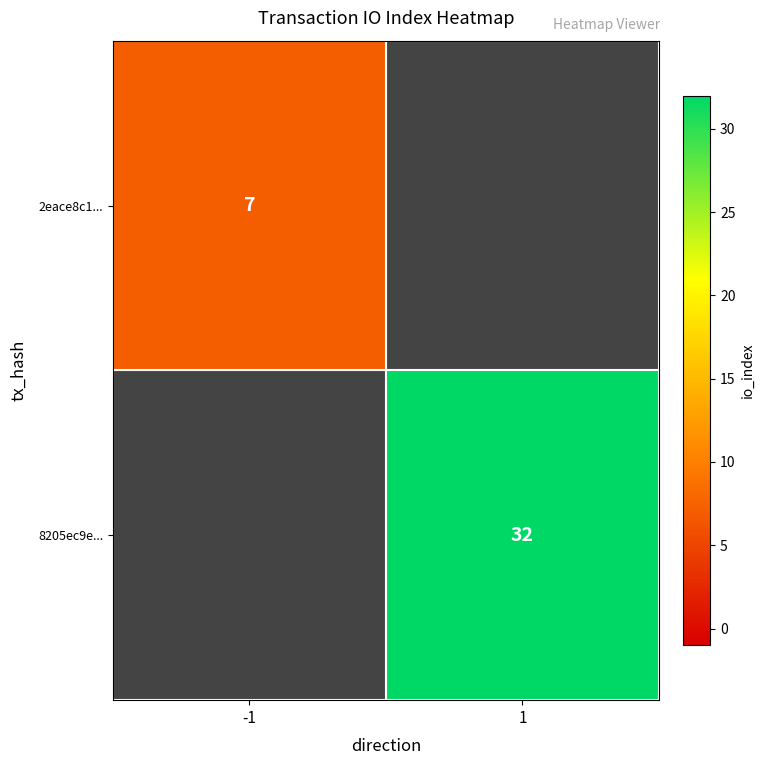

Between -1 and 1, which is larger?

1